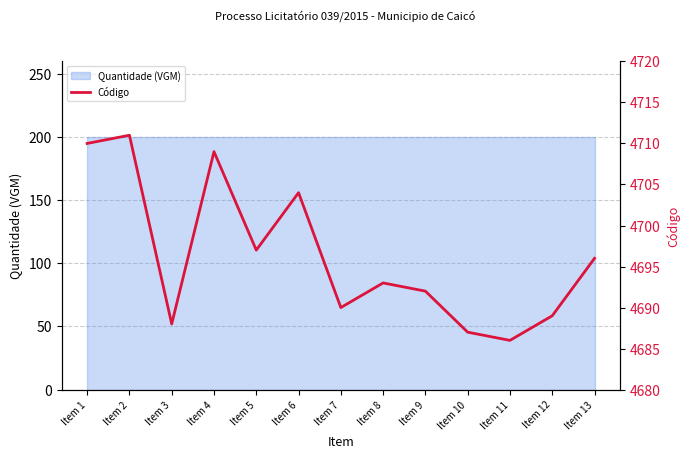

What is the difference between the maximum and second lowest values?

24